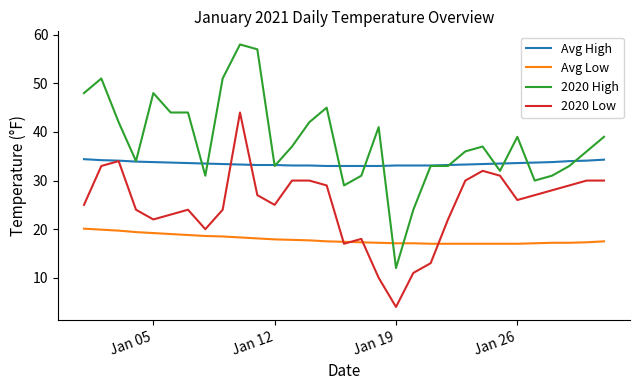

Rank the series by their maximum value, from lowest to highest.

Avg Low, Avg High, 2020 Low, 2020 High